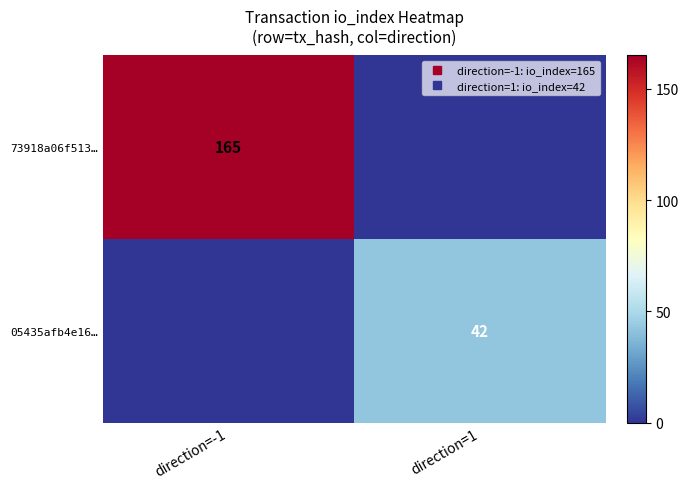

How many categories are shown in the chart?

2